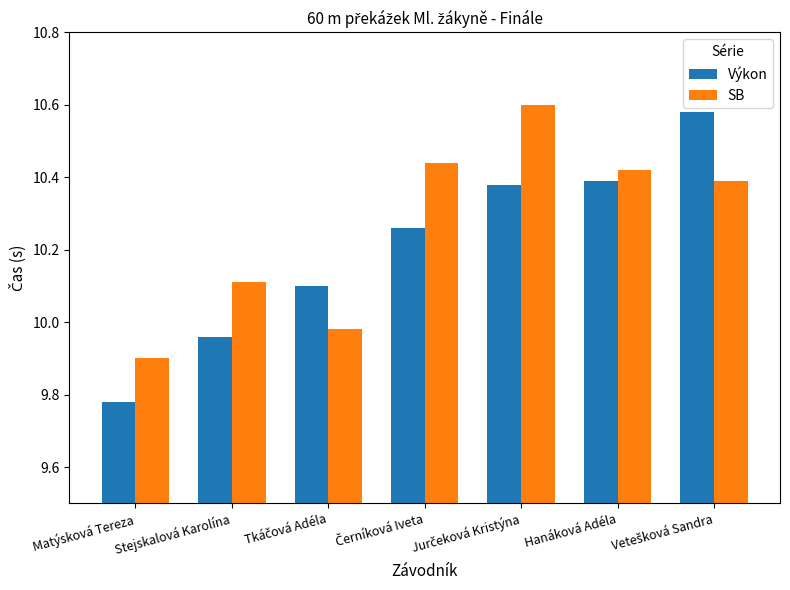

What is the difference between the second highest and minimum values in the Výkon series?

0.6